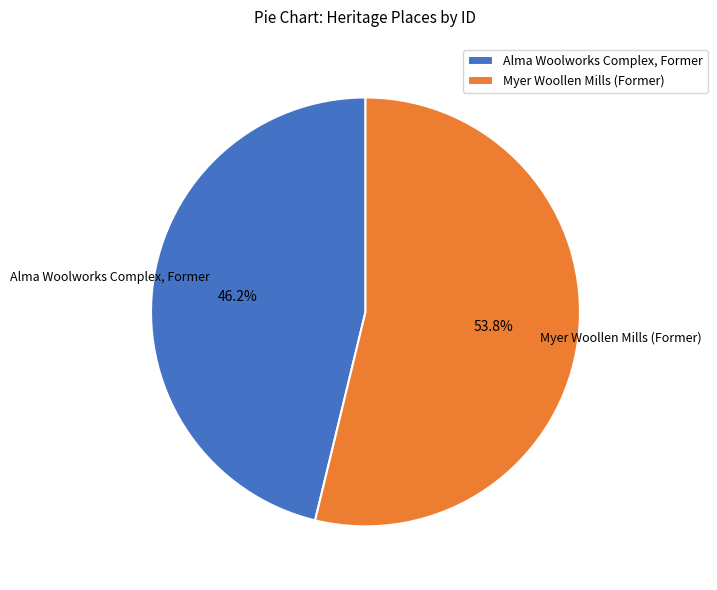

To the nearest percent, what is the average slice percentage?

50%